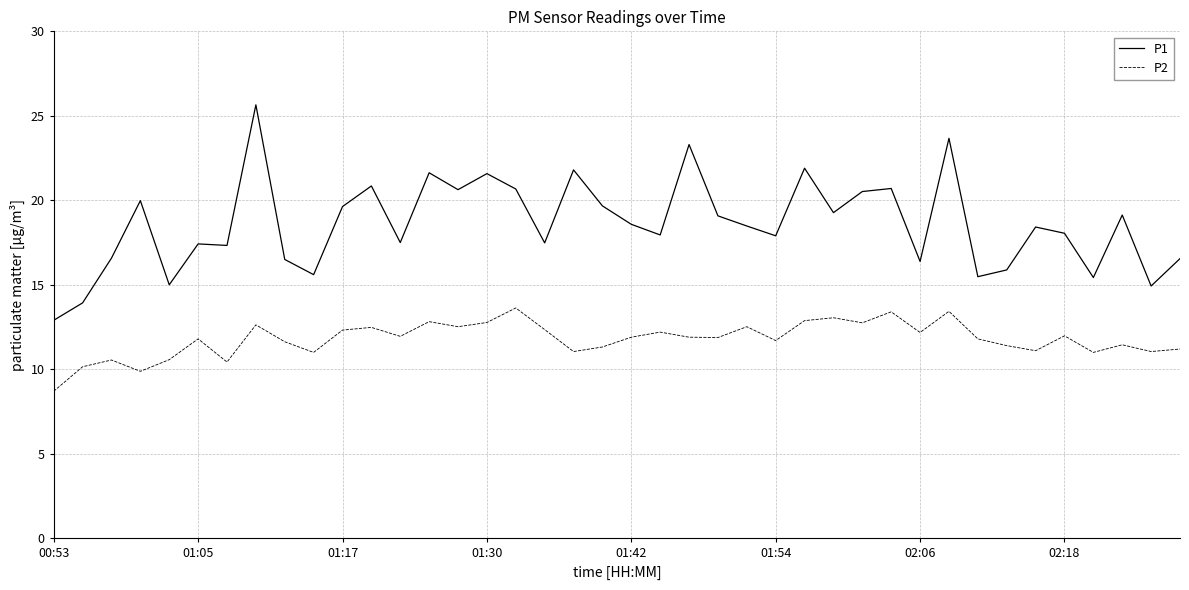

What is the minimum value for P1?

12.9